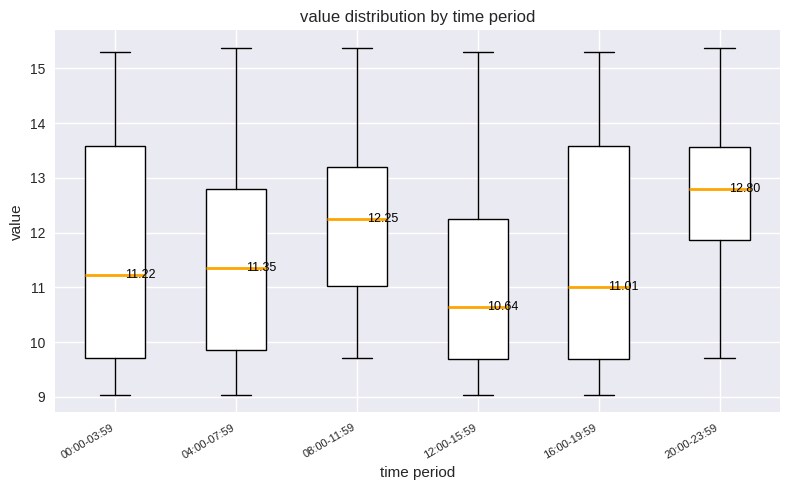

Which box has the highest median line?

20:00-23:59